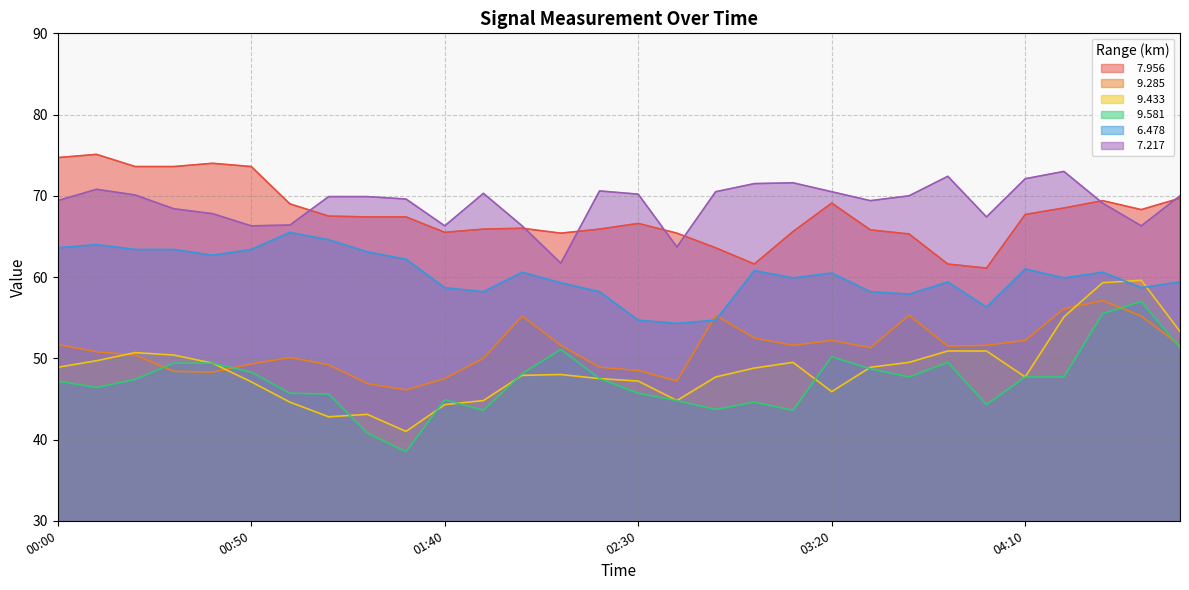

How many lines are shown in the chart?

6